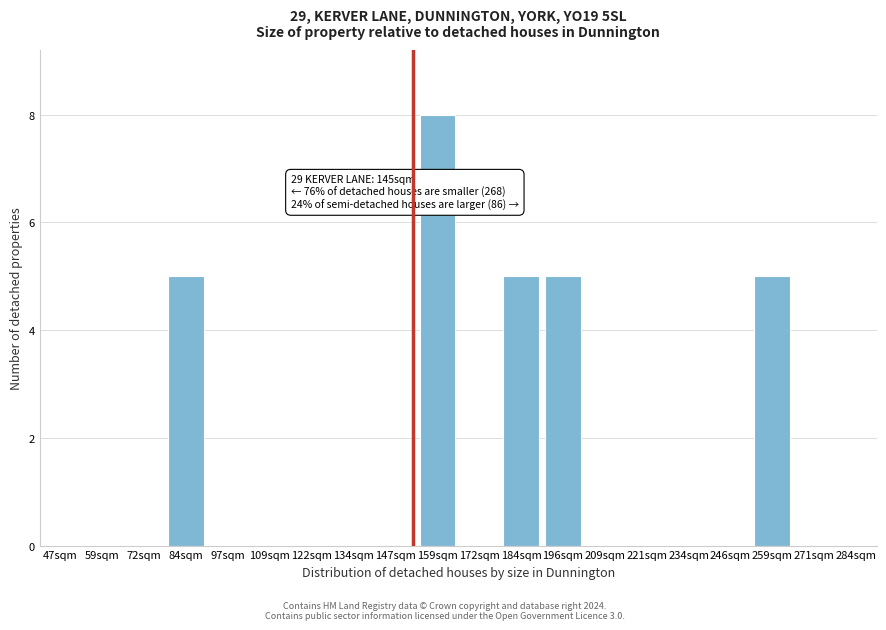

Reading right to left, extract all data points from this chart.

284sqm=0	271sqm=0	259sqm=5	246sqm=0	234sqm=0	221sqm=0	209sqm=0	196sqm=5	184sqm=5	172sqm=0	159sqm=8	147sqm=0	134sqm=0	122sqm=0	109sqm=0	97sqm=0	84sqm=5	72sqm=0	59sqm=0	47sqm=0